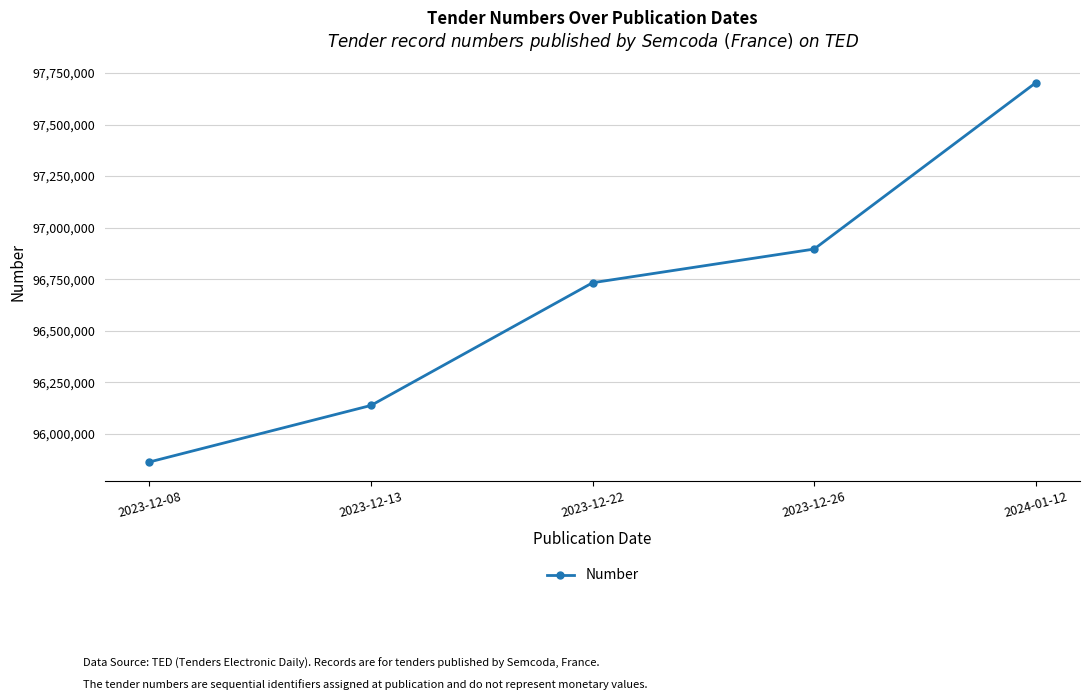

Reading left to right, list all the values displayed in this chart.

2023-12-08=95863892	2023-12-13=96138046	2023-12-22=96732972	2023-12-26=96896258	2024-01-12=97702380